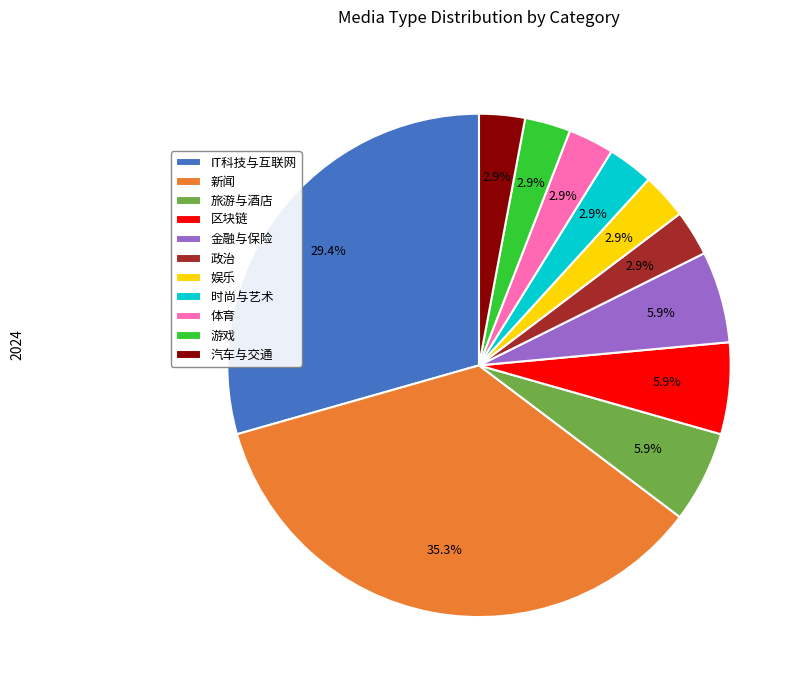

To the nearest percent, what is the difference between the largest and smallest slice percentages?

32%